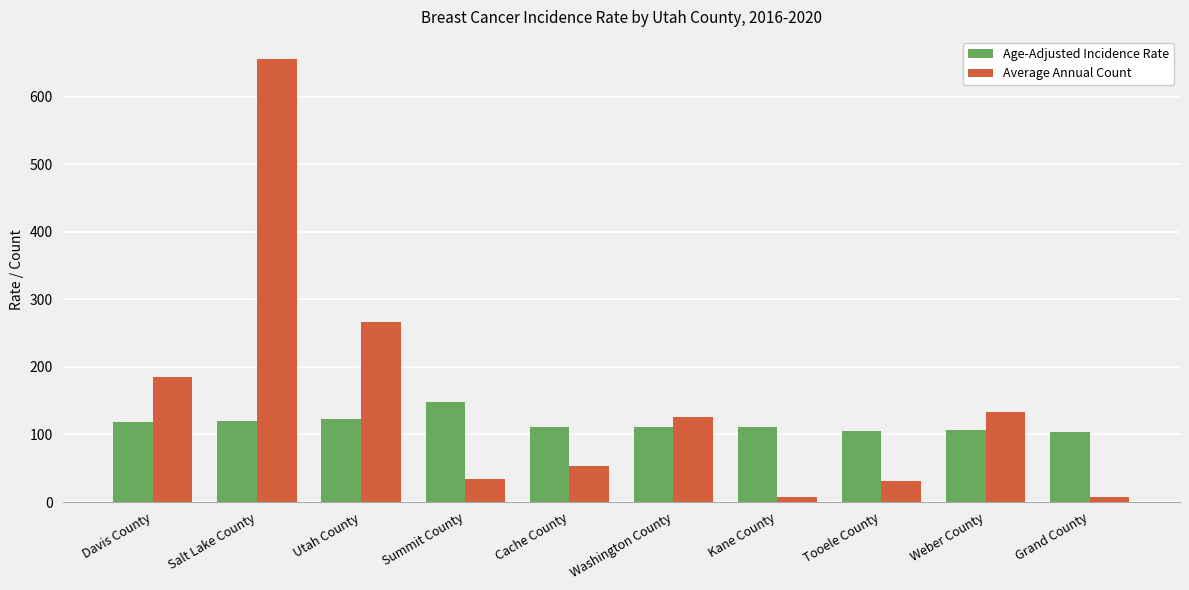

What is the sum of the Age-Adjusted Incidence Rate values at Kane County and Washington County?

222.5